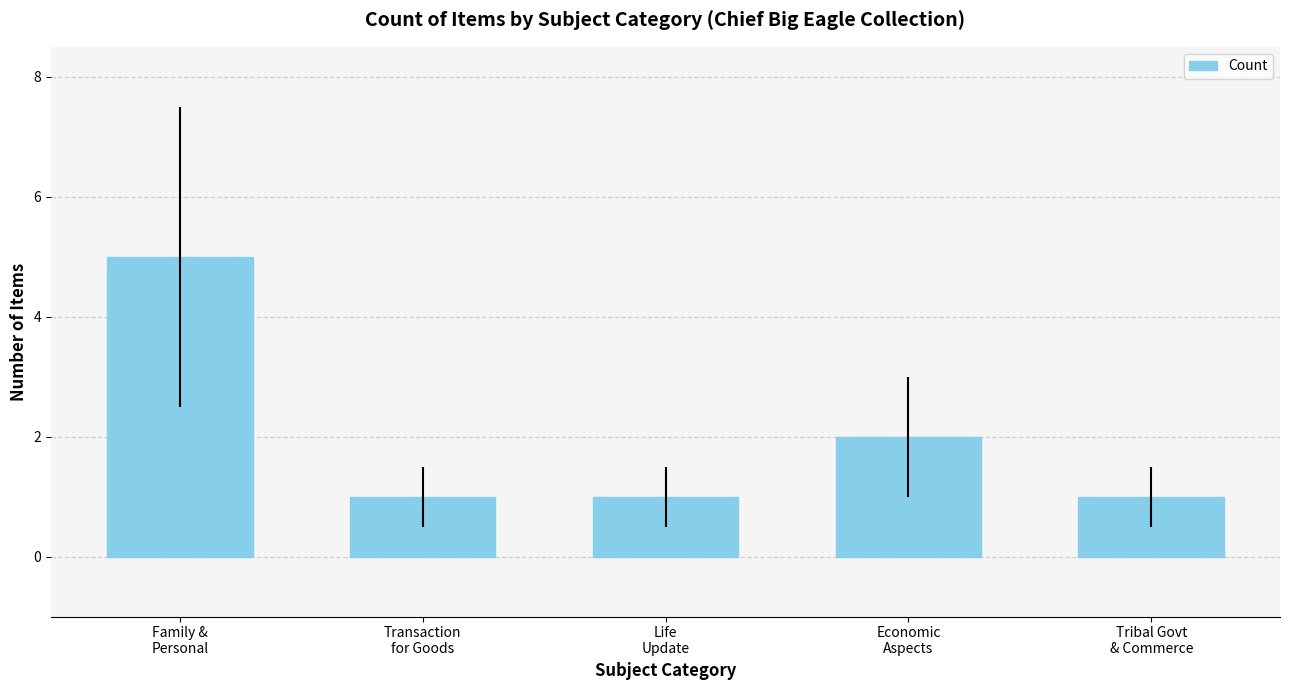

Which category has the highest value across all series?

Family &
Personal